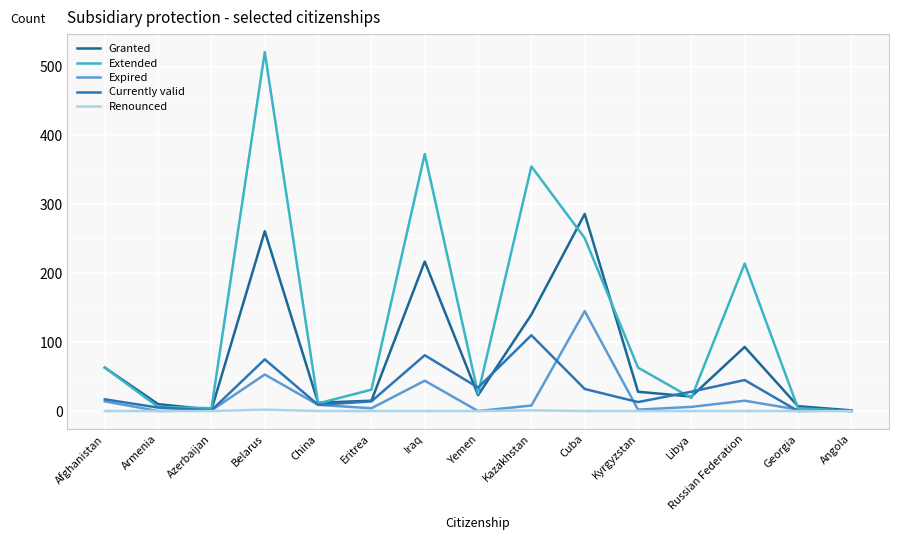

How many lines are shown in the chart?

5